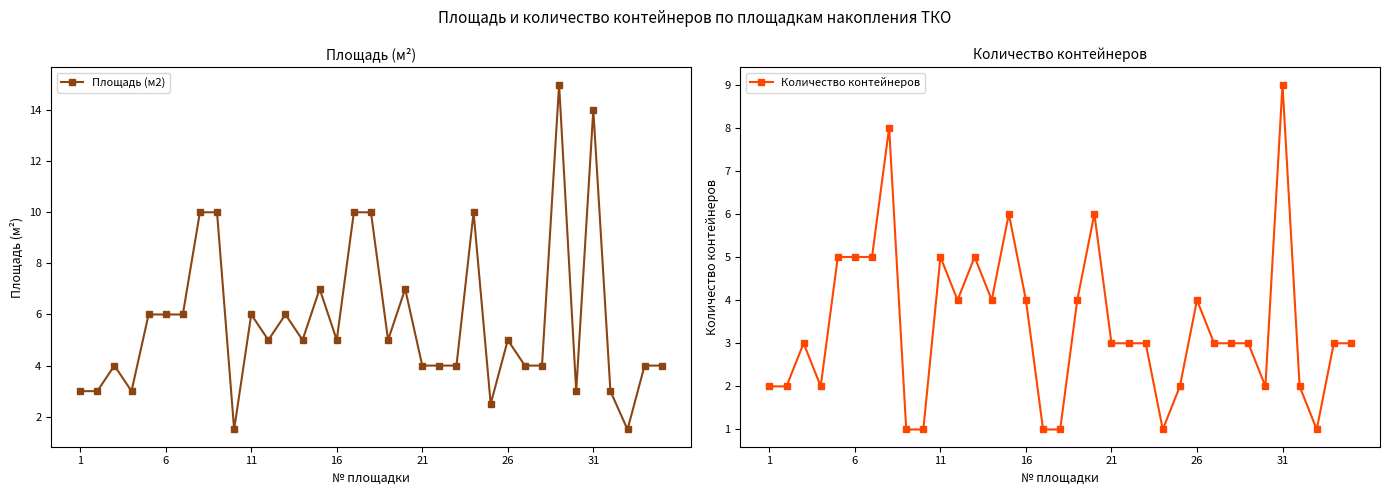

True or false: Количество контейнеров and Площадь (м2) intersect in this chart.

False